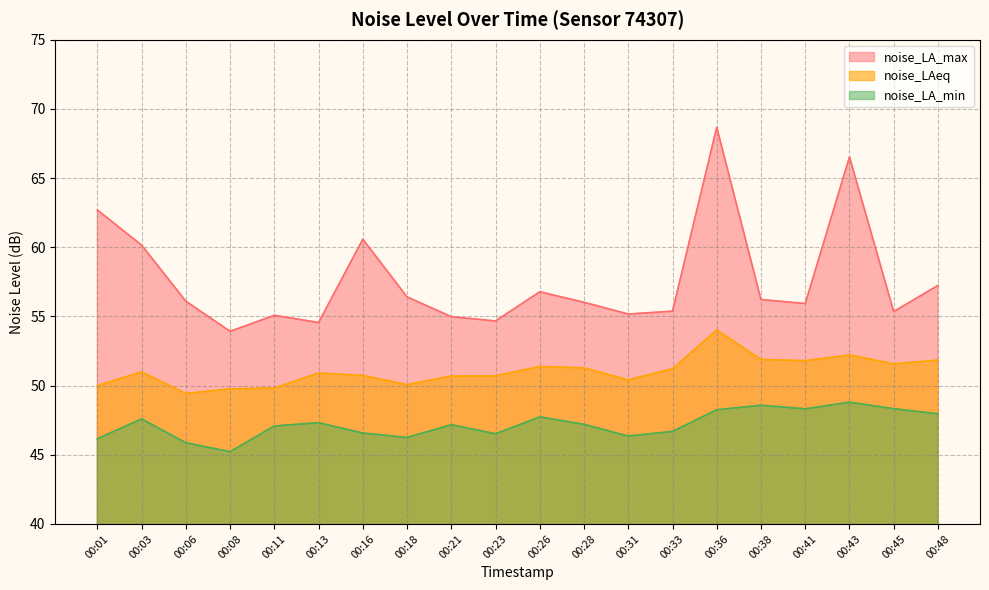

What is the total value across all series at 00:21?

152.8